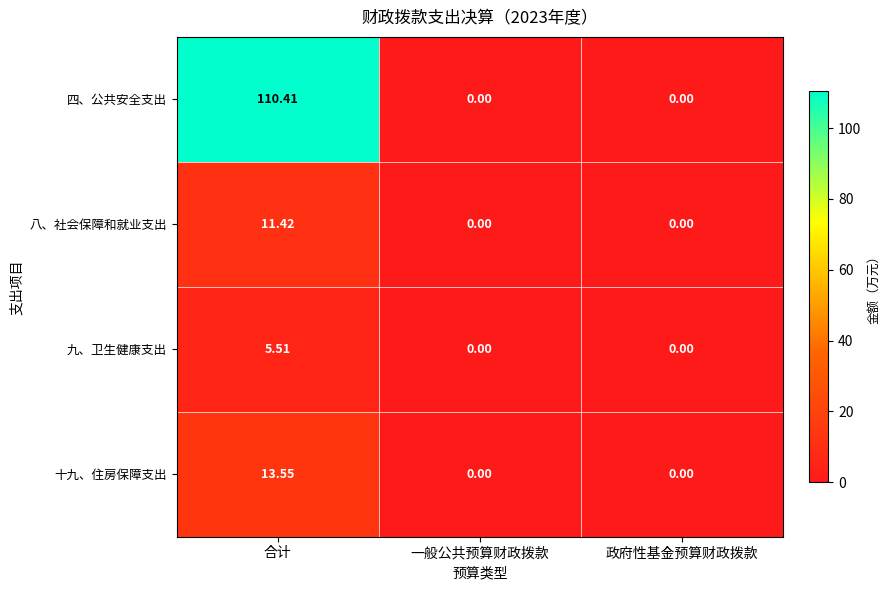

At which category is the sum across all series the highest?

合计